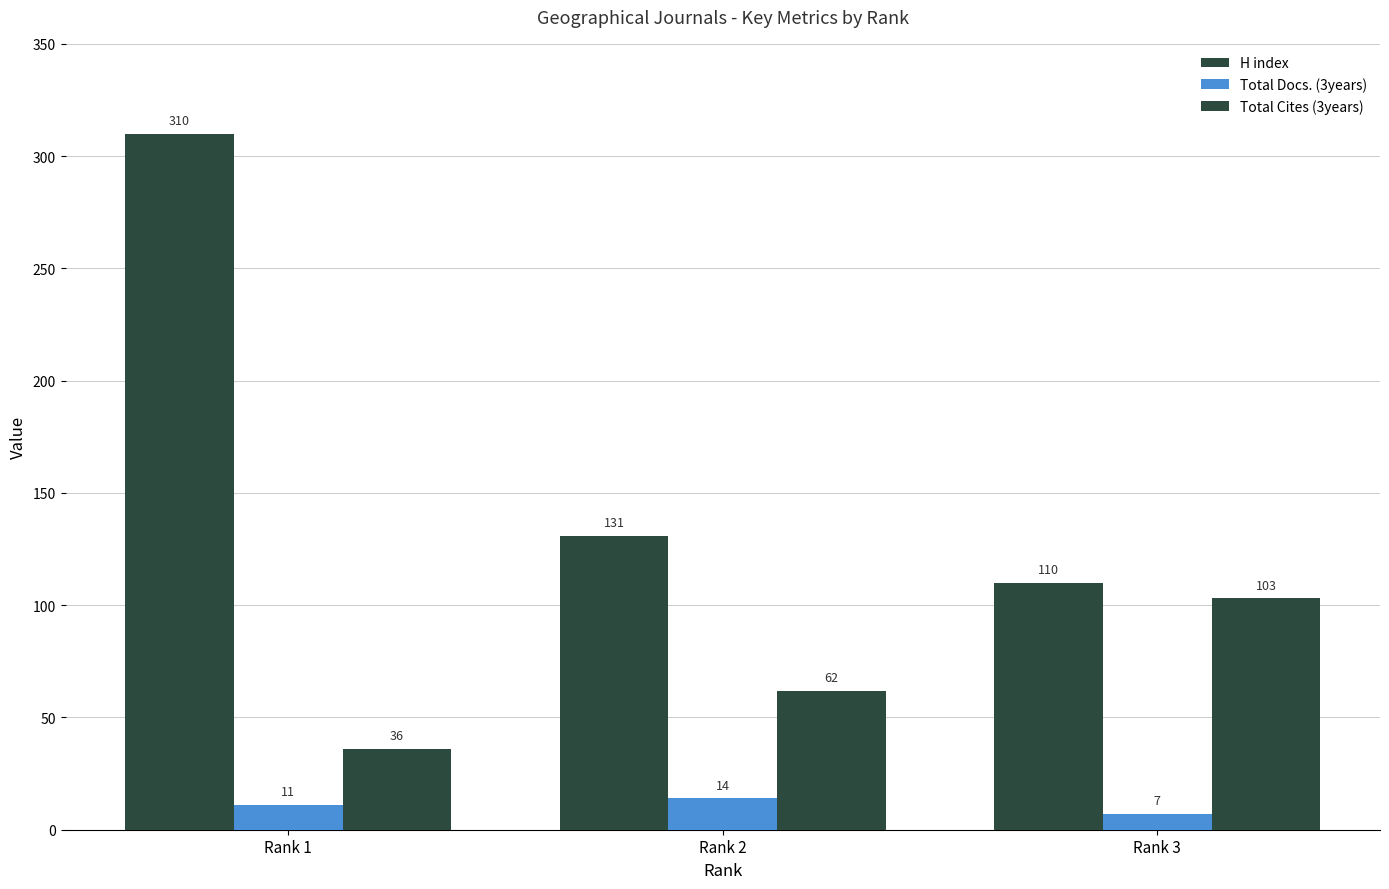

What is the difference between the second highest and minimum values in the Total Cites (3years) series?

26